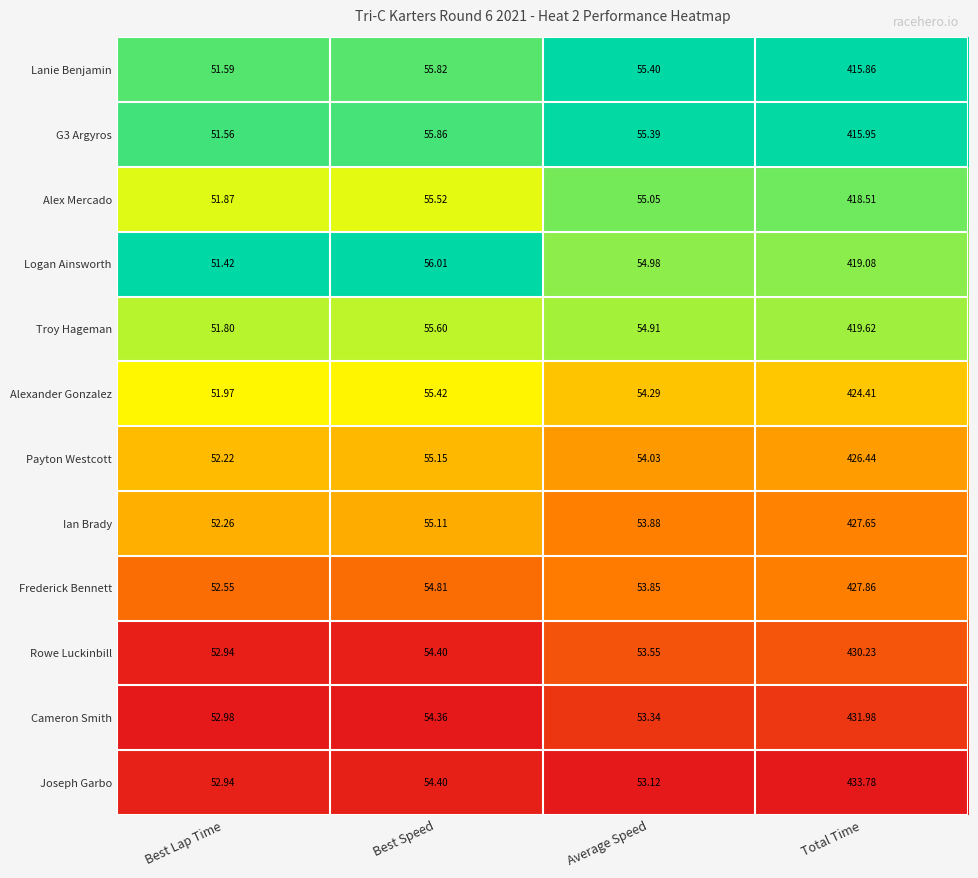

At which category is the sum across all series the highest?

Total Time